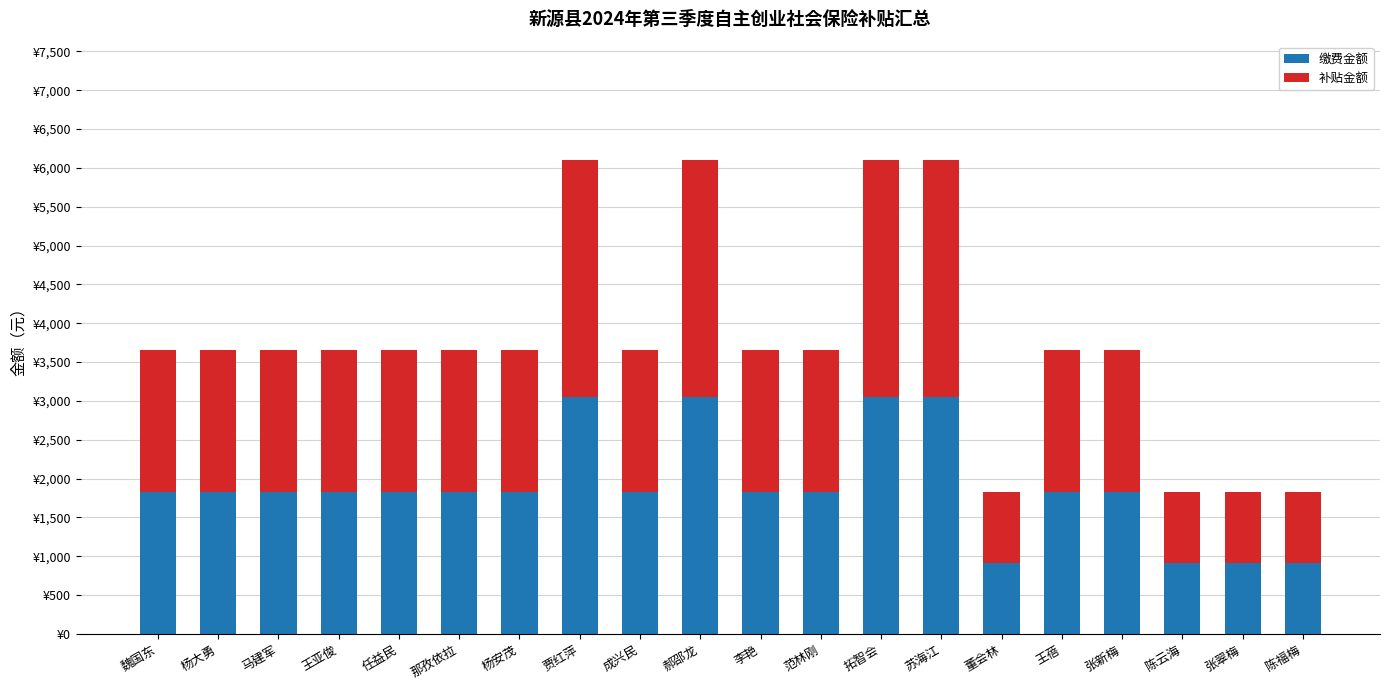

What is the sum of all 缴费金额 values?

37820